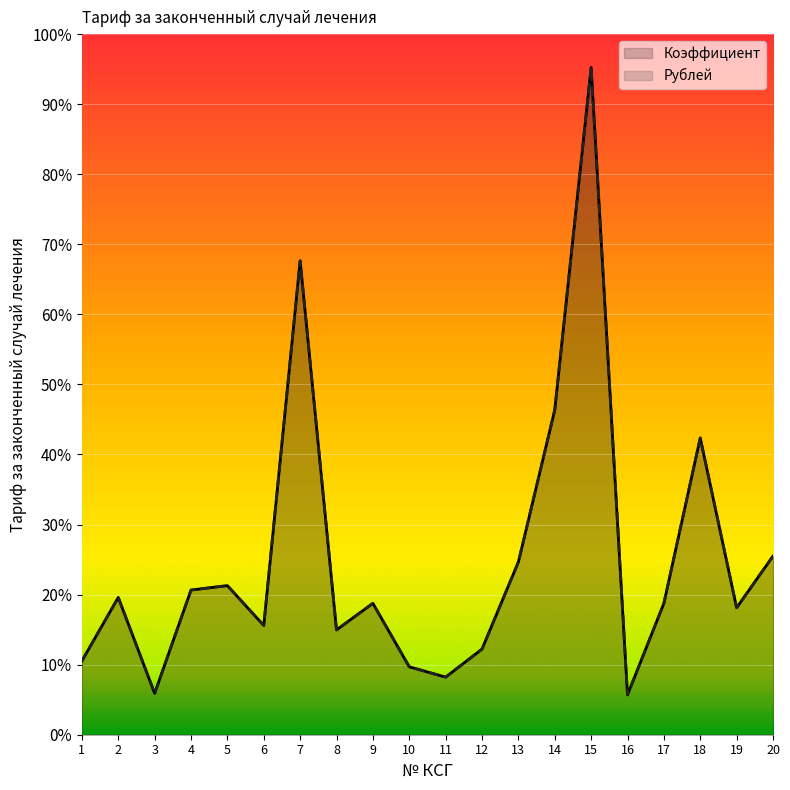

At which label is Коэффициент closest to 0?

16